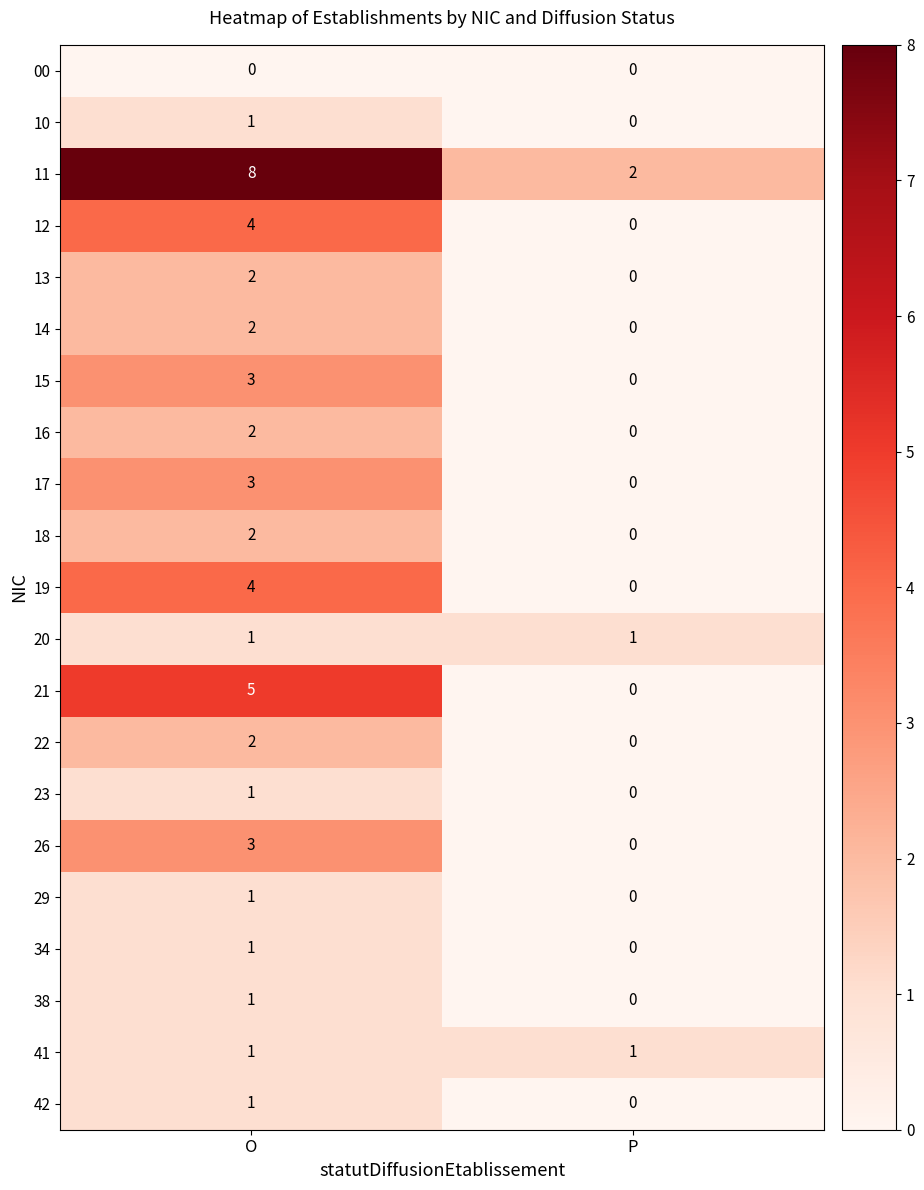

What is the sum of the 19 values at P and O?

4